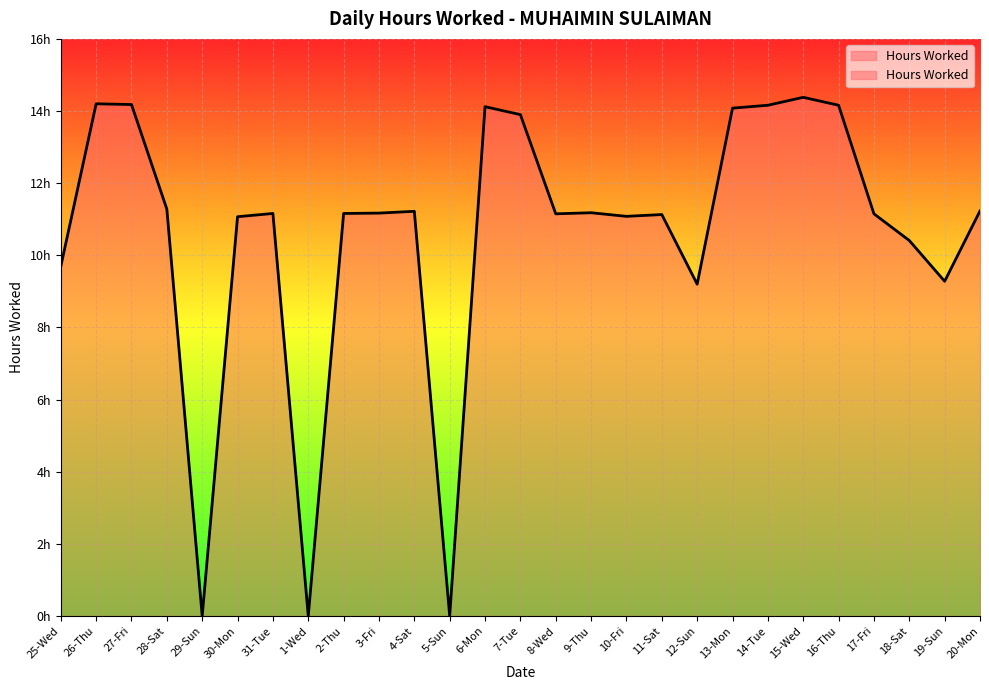

Count the number of categories in the chart.

27